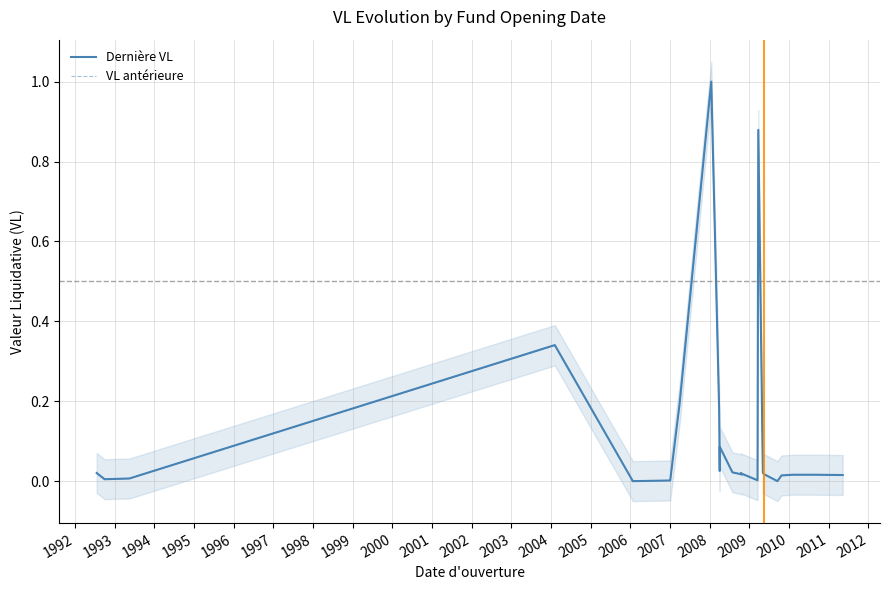

What is the value of the Dernière VL point at the 21st from the left?

0.9